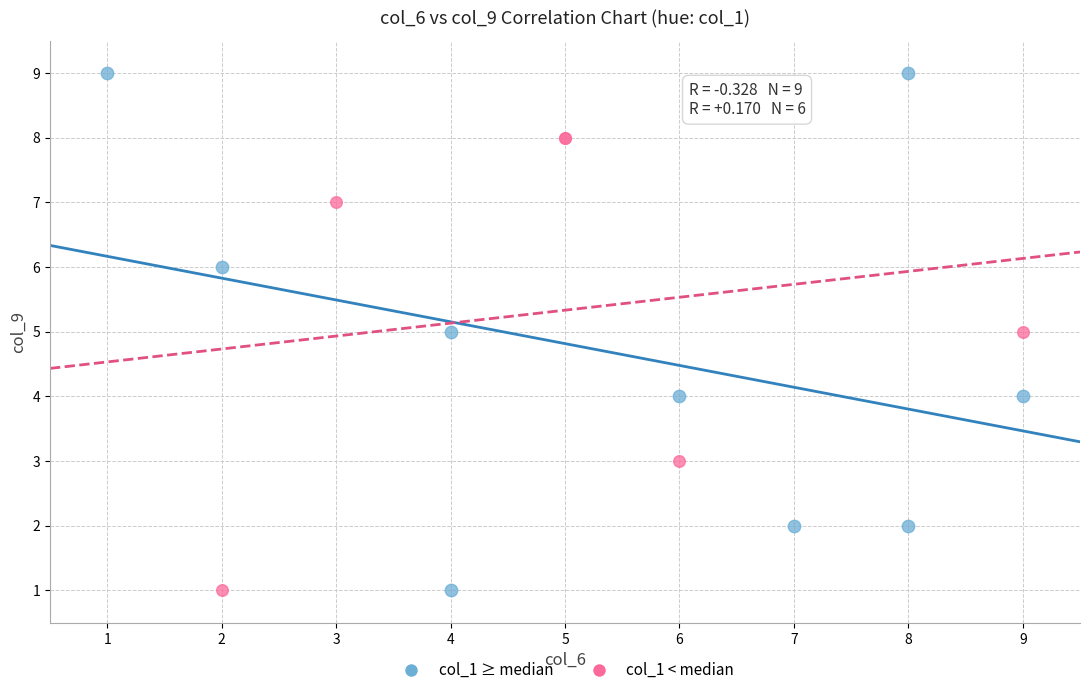

Which series has the widest spread of Y values?

col_1 ≥ median